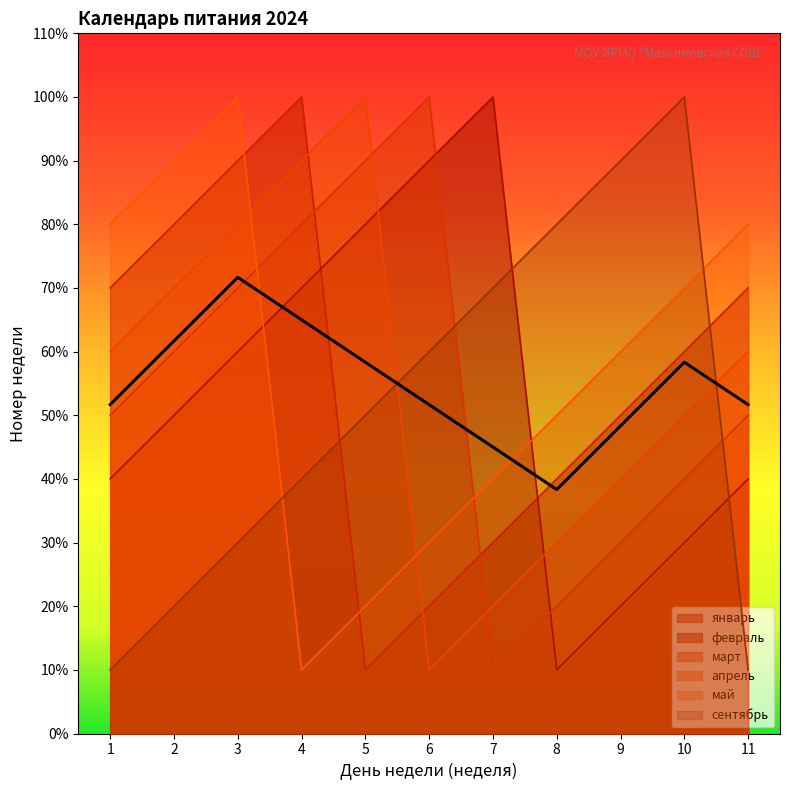

Which category has the highest value in the январь series?

4